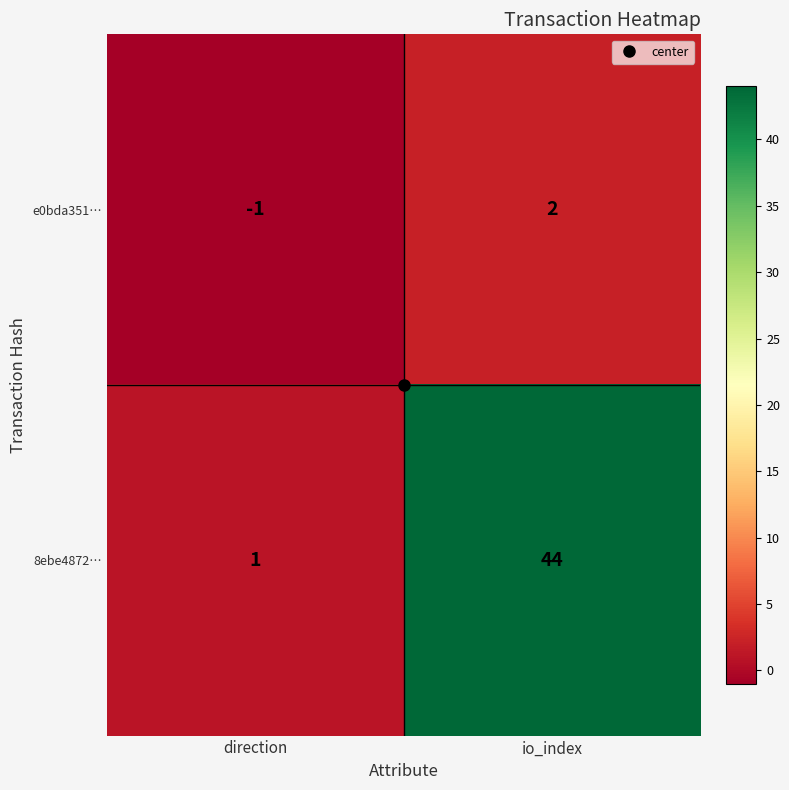

Between direction and io_index, which series saw the biggest shift?

8ebe4872…